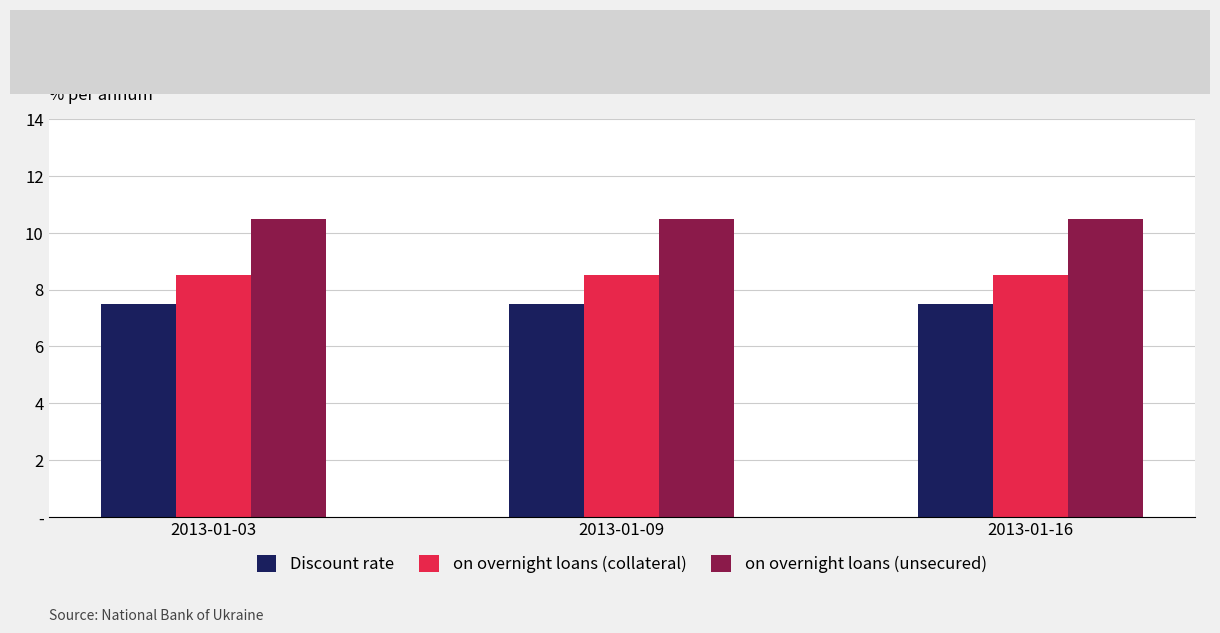

Rank the series at 2013-01-16 from lowest to highest value.

Discount rate, on overnight loans (collateral), on overnight loans (unsecured)